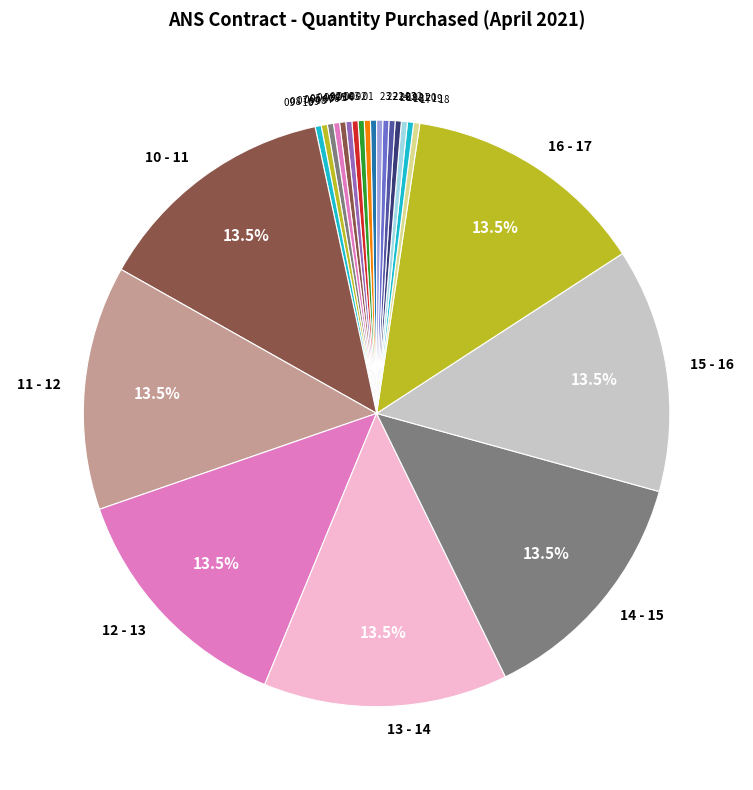

Is the sum of 02 - 03 and 08 - 09 greater than half?

No